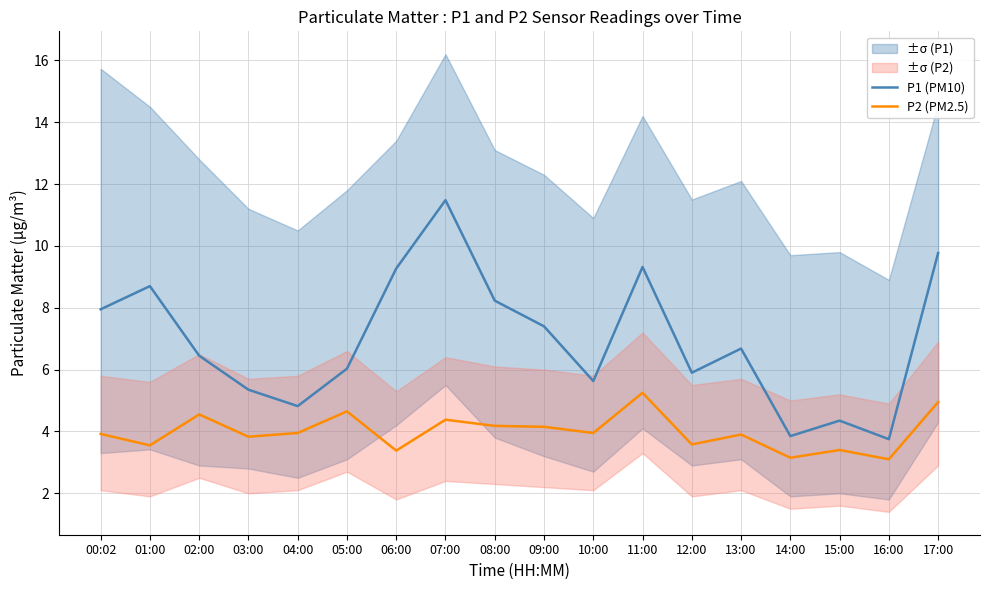

How many interior local valleys does the P2 (PM2.5) series have?

7